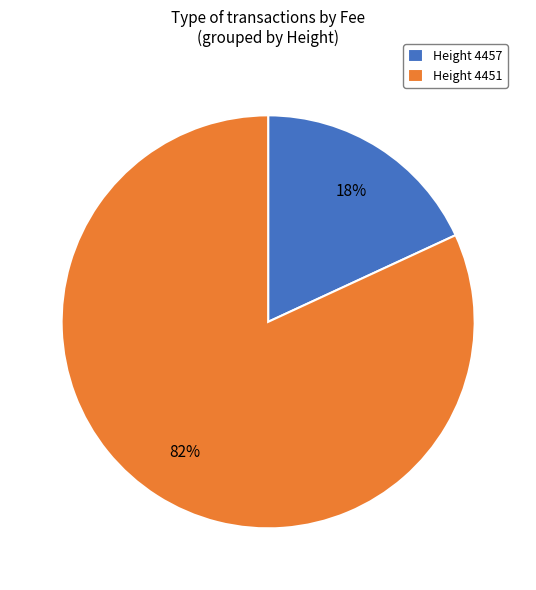

Combined, do Height 4451 and Height 4457 account for over 50%?

Yes